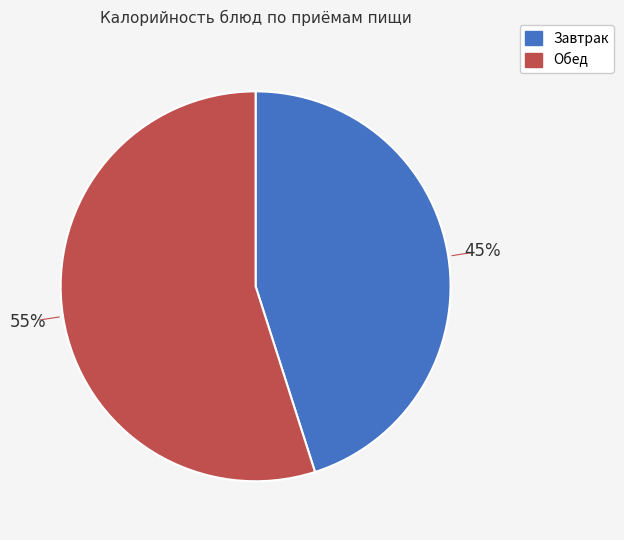

Does any single category account for the majority?

Yes